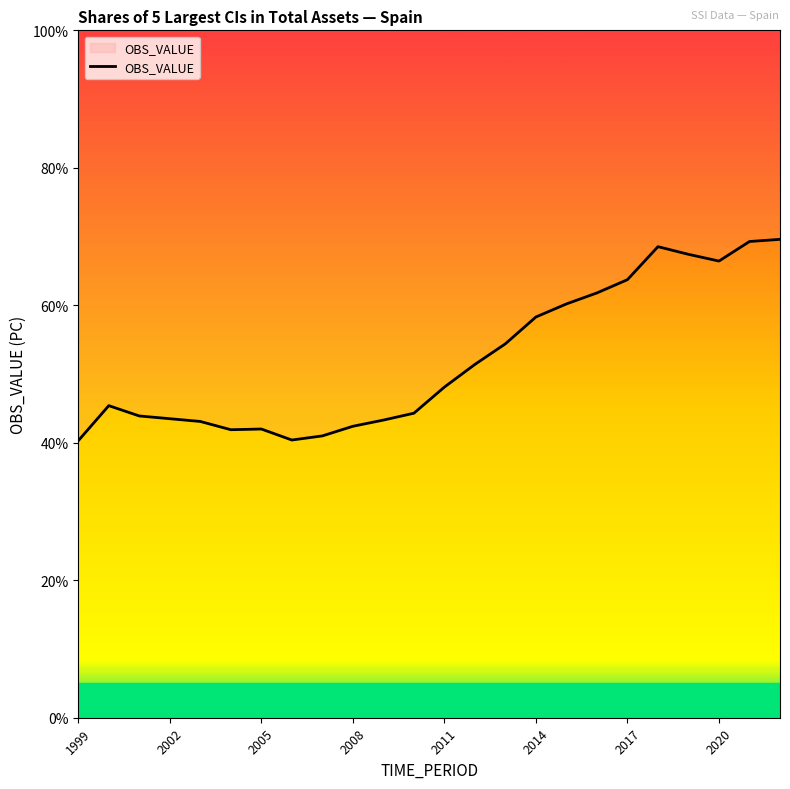

The value at 1999 is 40.3. True or false?

True